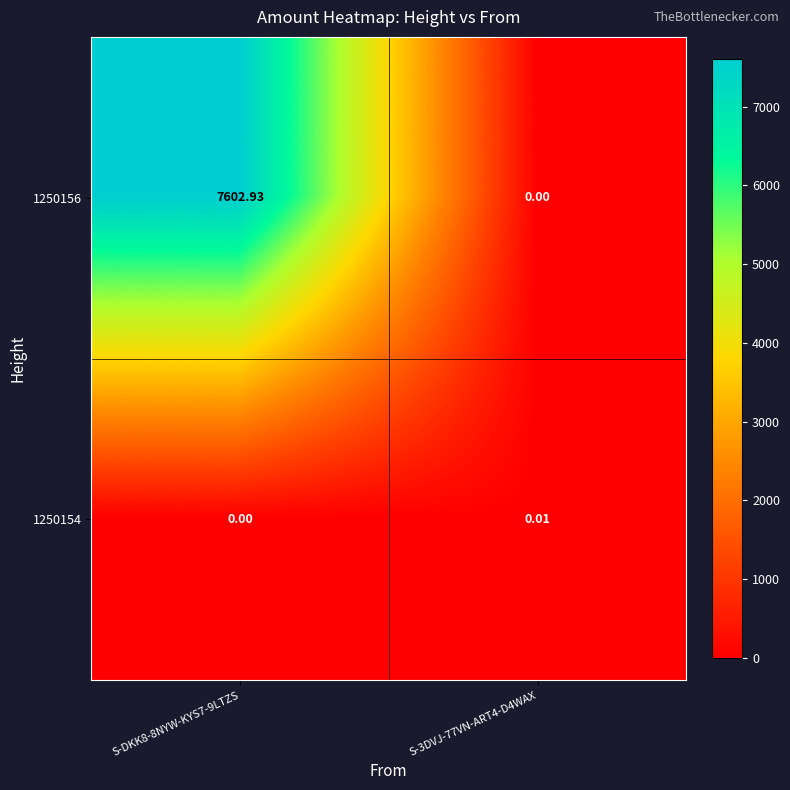

Is the value of 1250156 at S-3DVJ-77VN-ART4-D4WAX greater than the value of 1250154 at S-3DVJ-77VN-ART4-D4WAX?

No